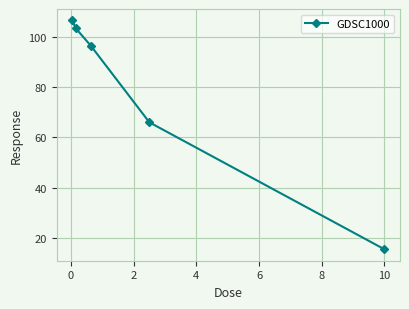

What is the difference between the maximum and second lowest values?

40.5